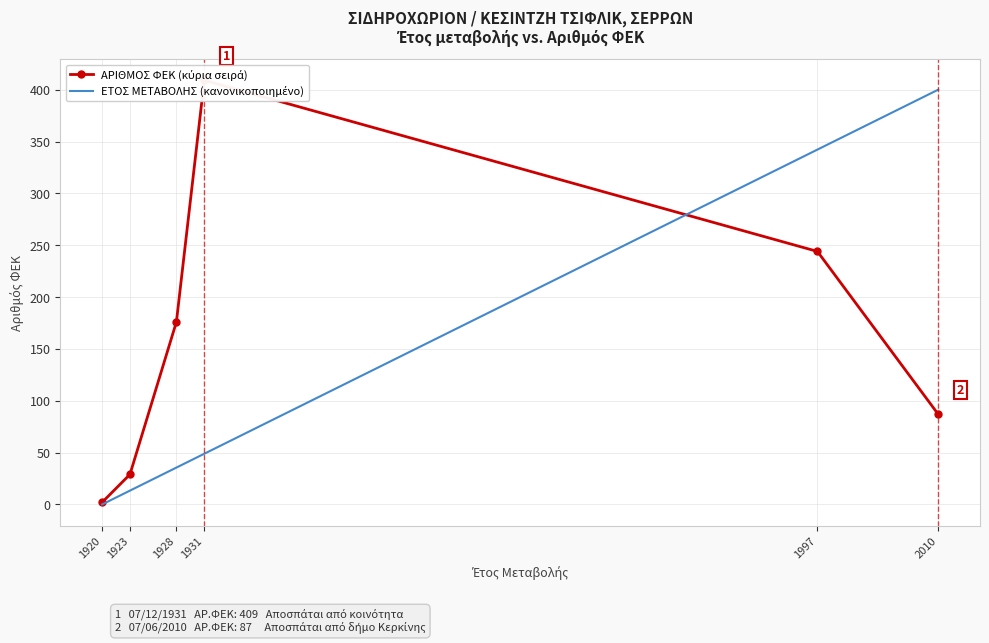

Where is ΑΡΙΘΜΟΣ ΦΕΚ (κύρια σειρά) nearest to the value 205?

1928